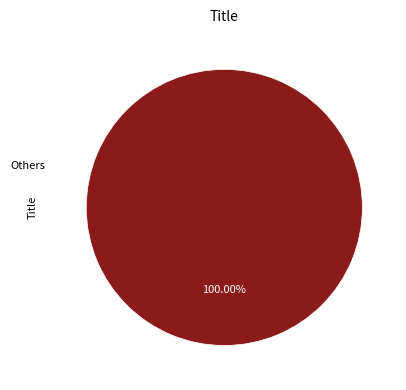

Is Others the majority of the pie?

Yes